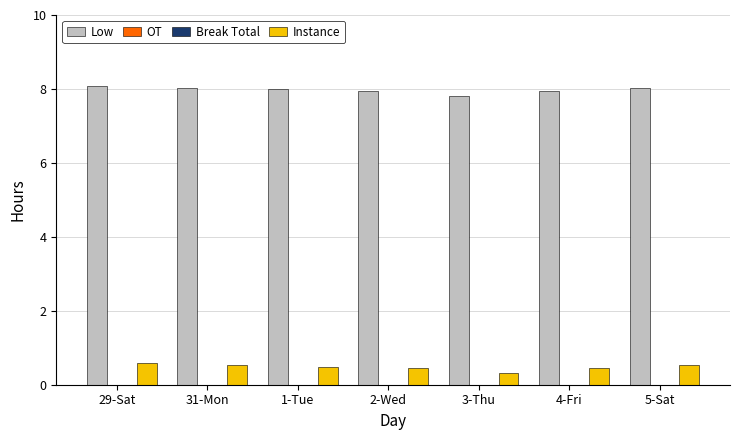

What is the spread (max minus min) of values at 1-Tue?

8.0